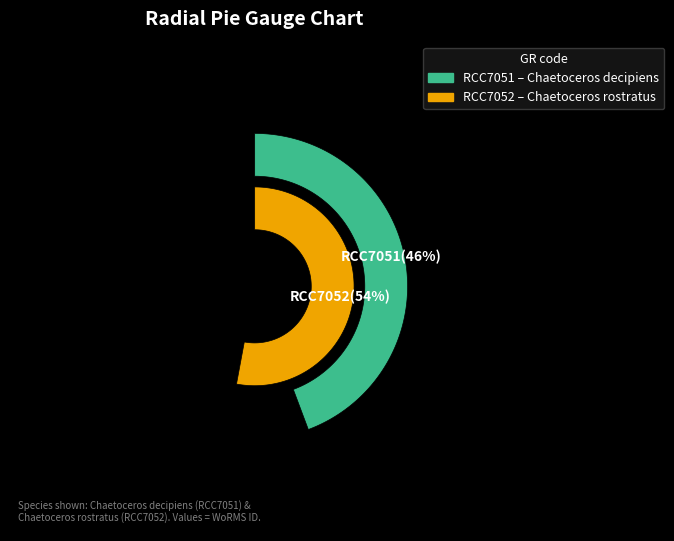

What is the total percentage of RCC7051 and RCC7052?

100.0%